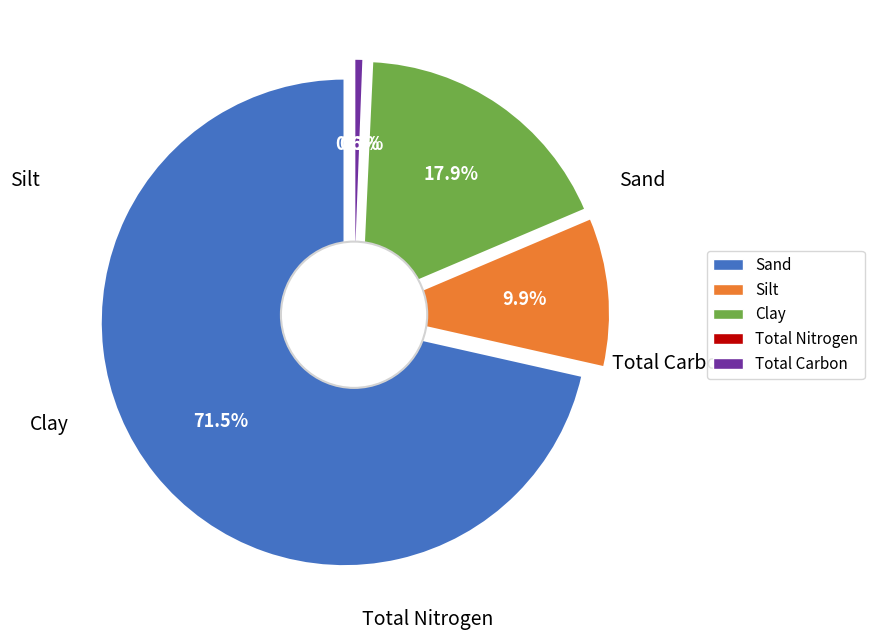

What percentage is the Total Carbon slice, to the nearest percent?

1%